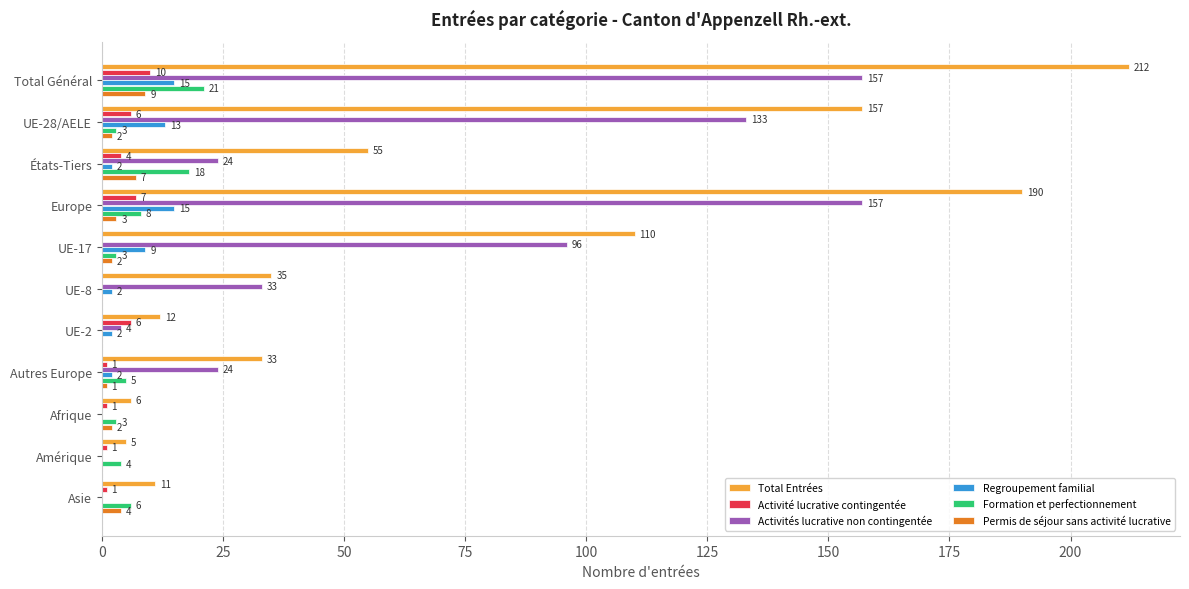

What is the greatest value displayed?

212